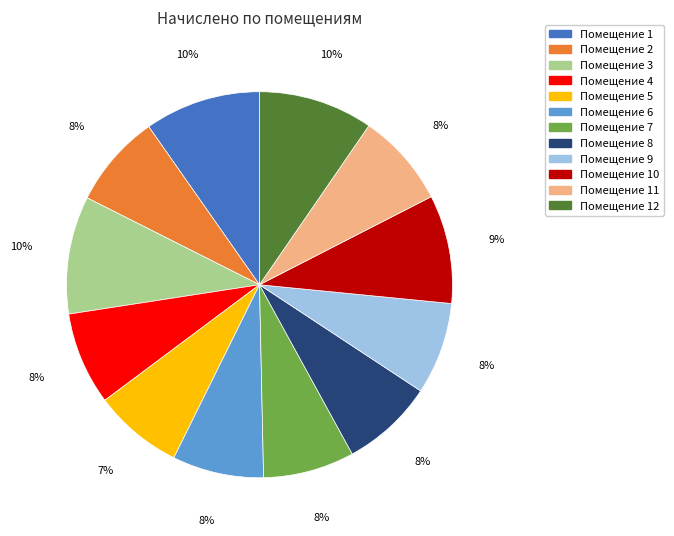

Does any single category account for the majority?

No